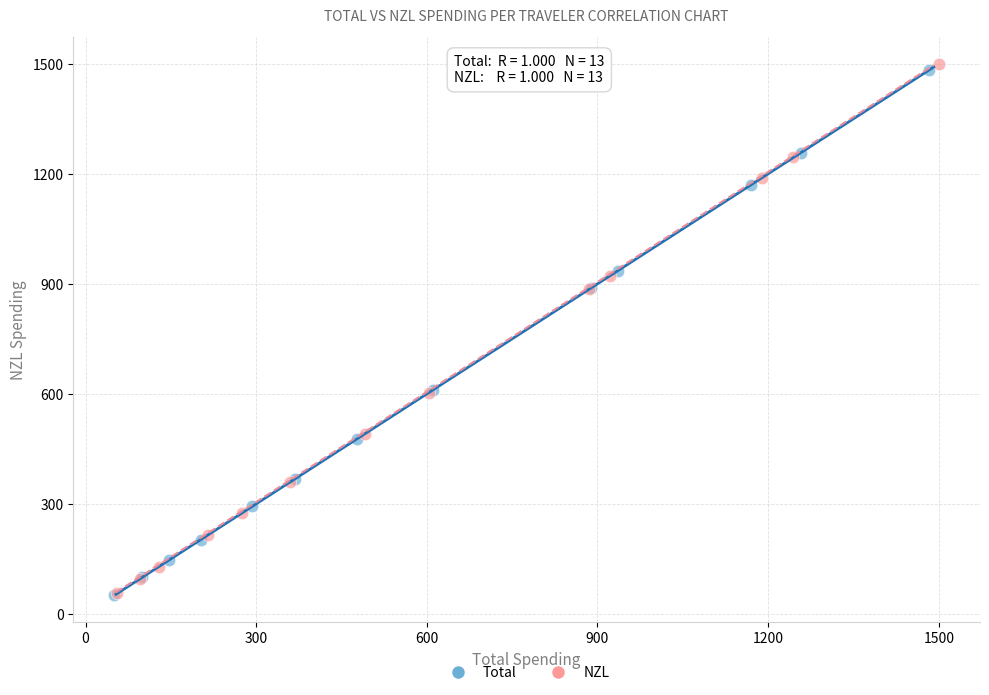

Which series has the largest Y range (max minus min)?

NZL